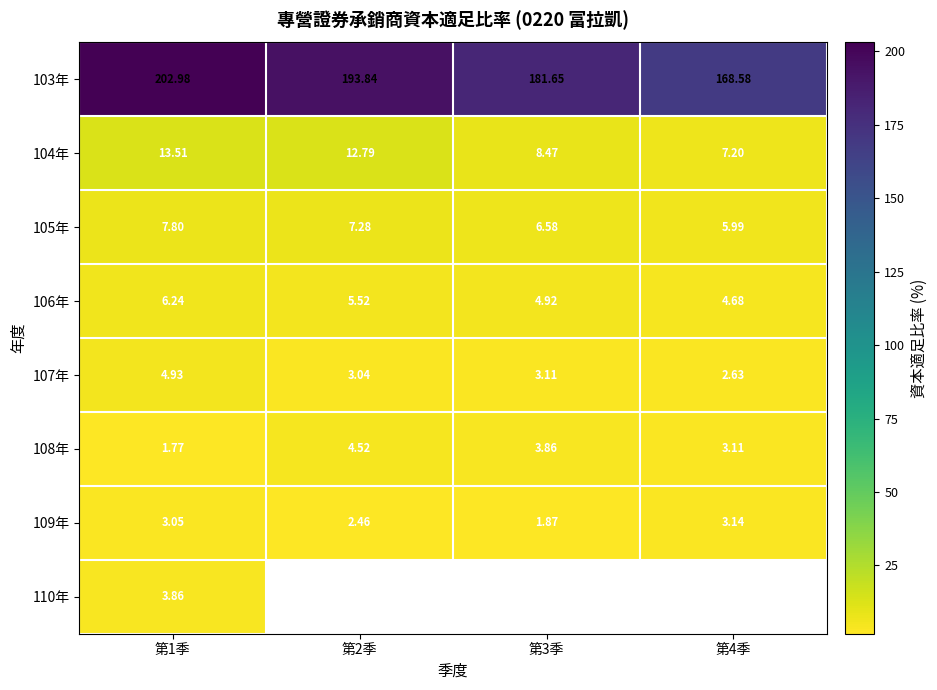

True or false: 109年 has a value of 4.6 at 第4季.

False